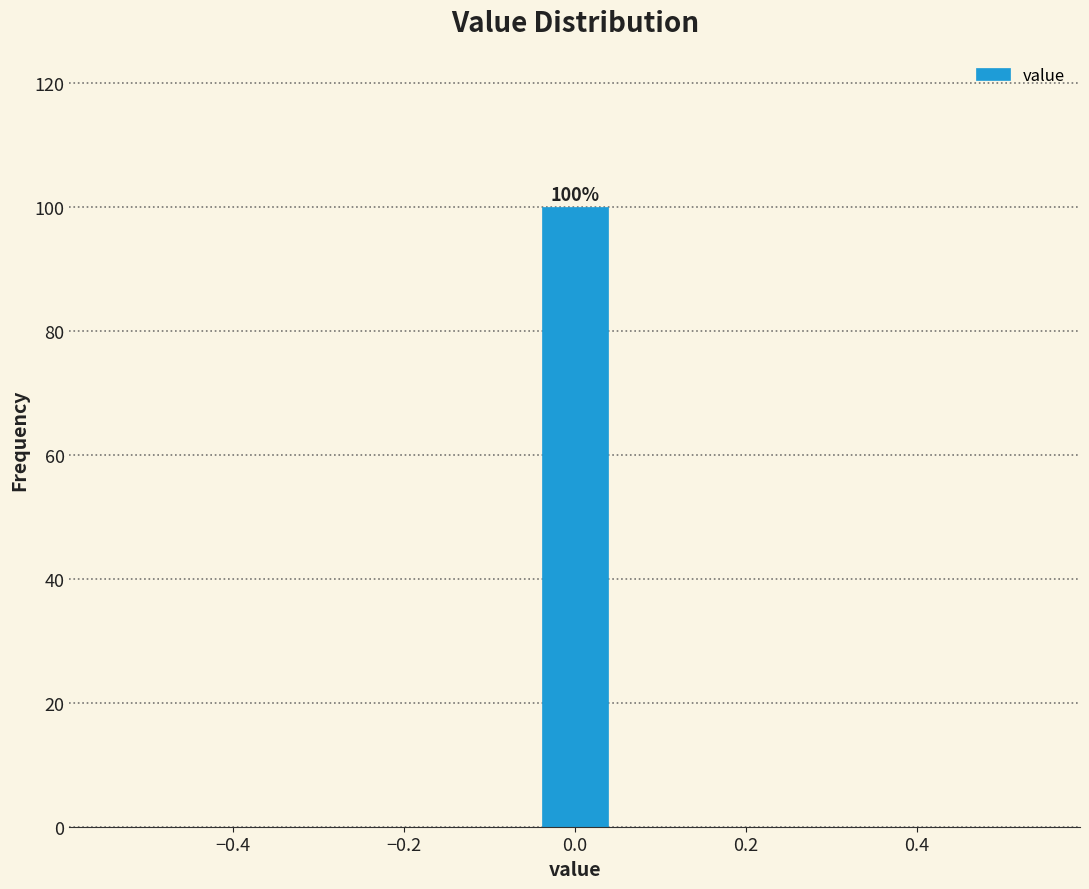

Which range on the x-axis has the tallest bar?

-0.04 to 0.04